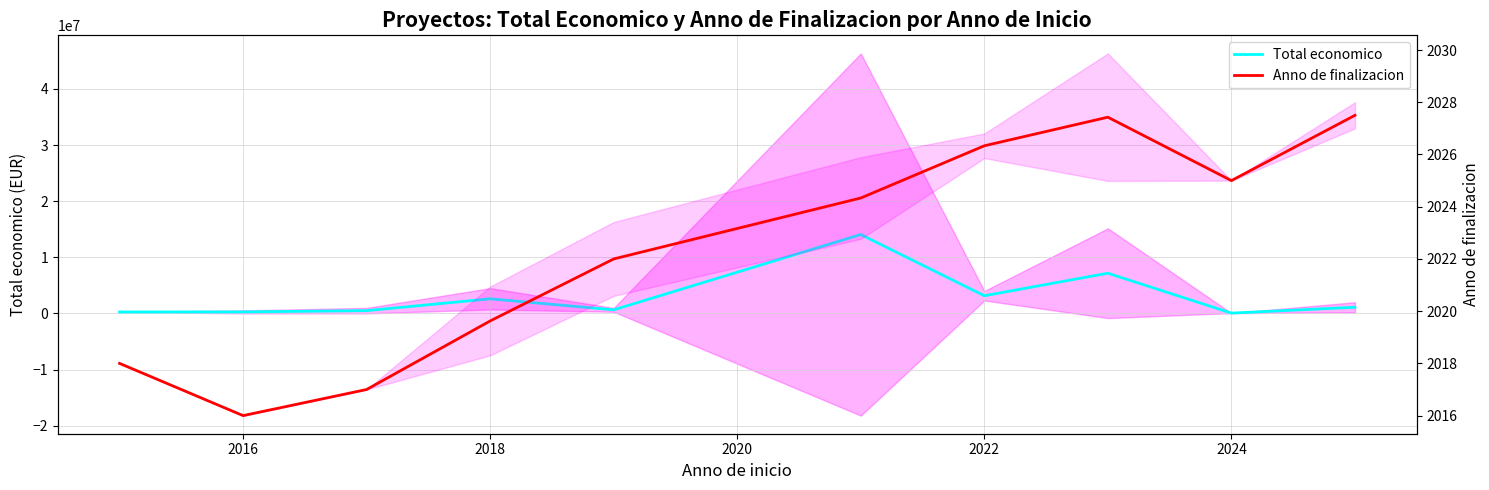

What is the difference between the highest and lowest values at 2018?

2602257.2